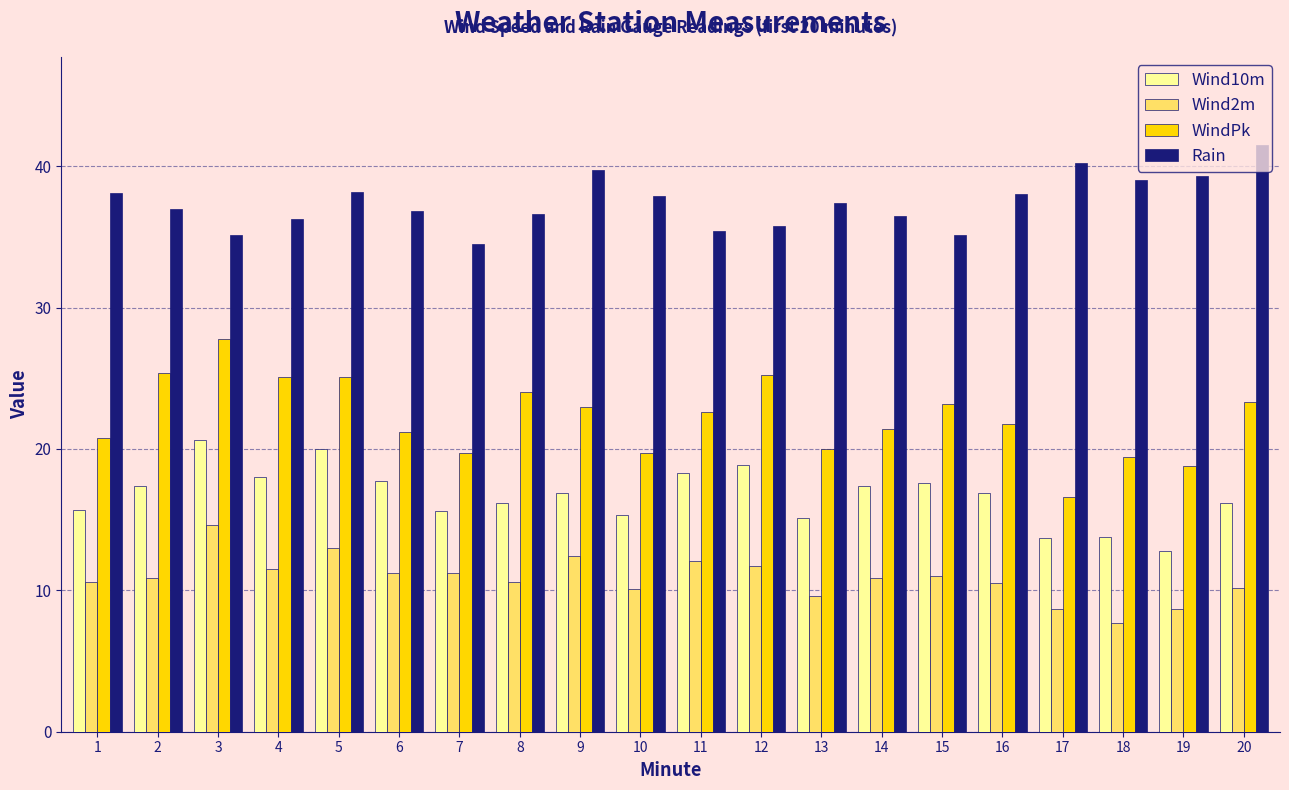

At 17, list the series in order from largest to smallest.

Rain, WindPk, Wind10m, Wind2m